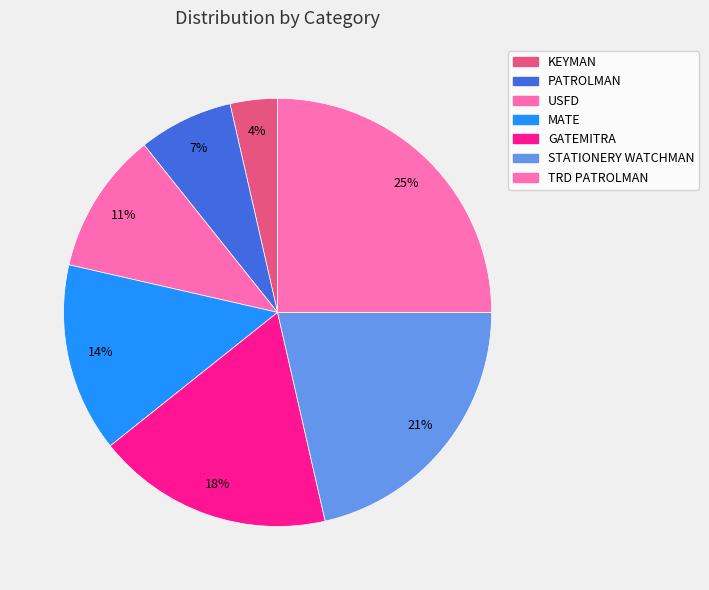

Does any single category account for the majority?

No